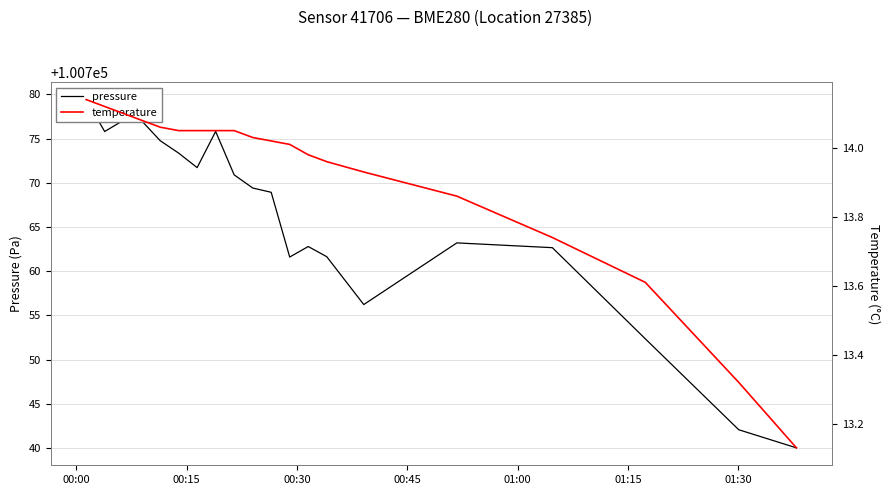

Which series has the largest range (max minus min)?

pressure